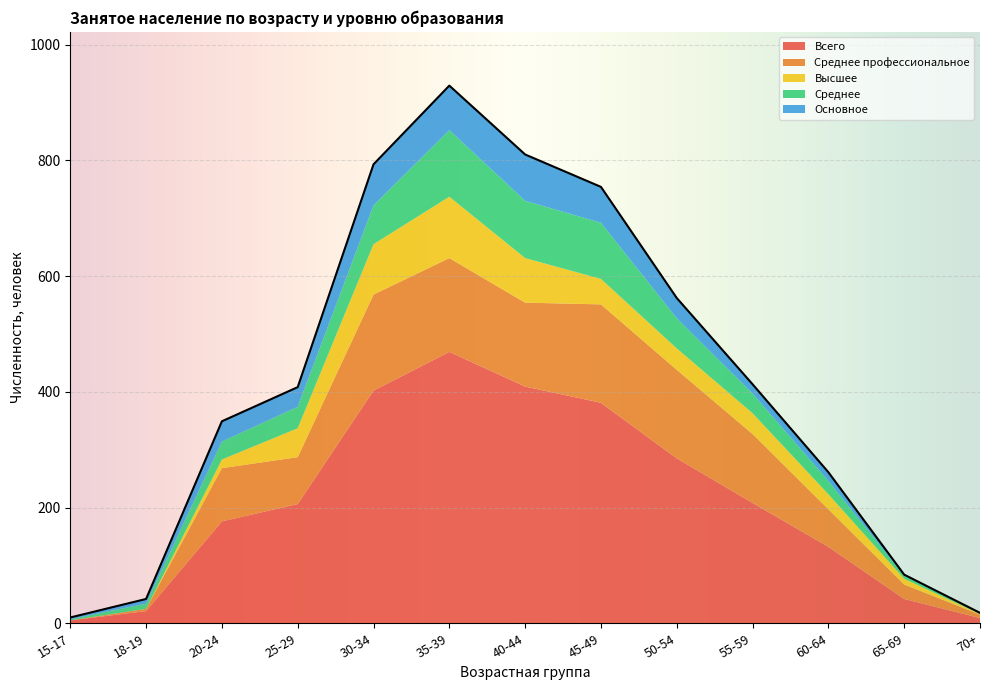

At how many categories does at least one series exceed 127?

9